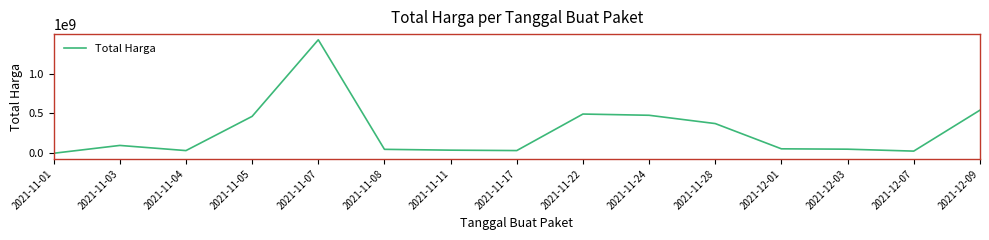

Which category has the highest value across all series?

2021-11-07